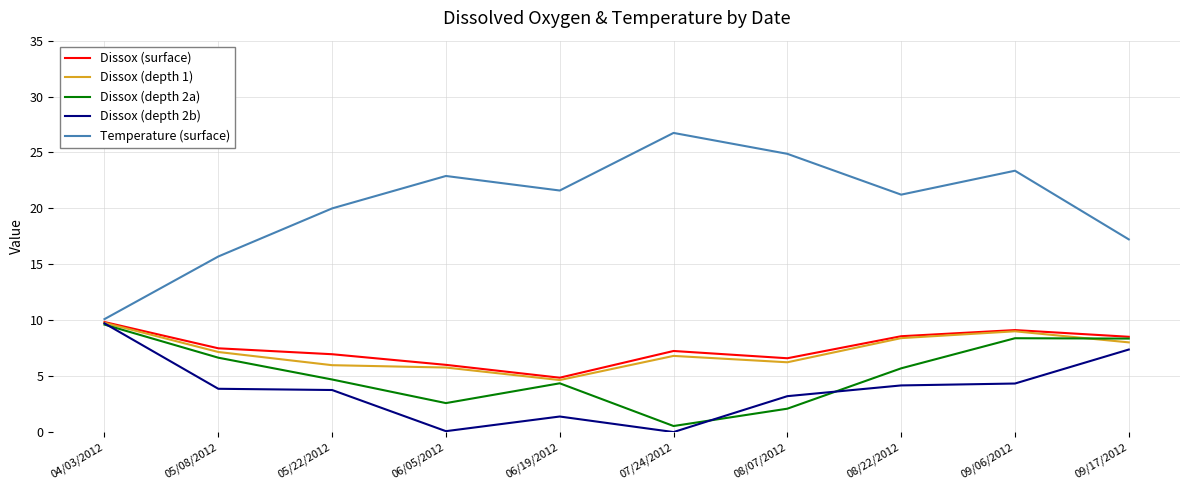

What is the difference between the maximum and minimum values in the Dissox (depth 1) series?

5.1